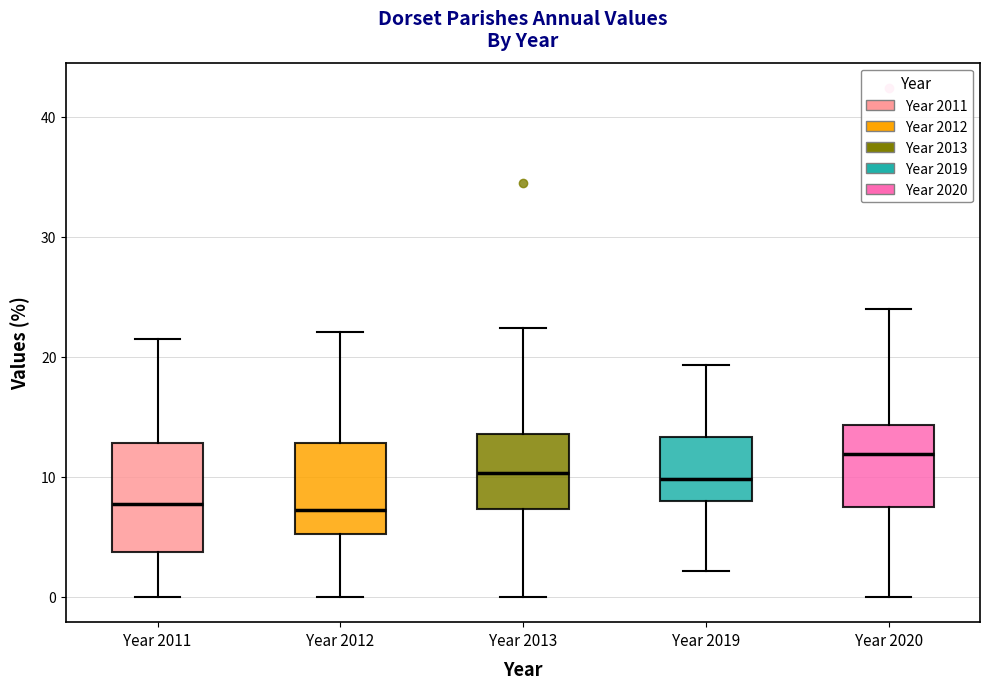

Which box is the tallest, from its lower edge to its upper edge?

Year 2011